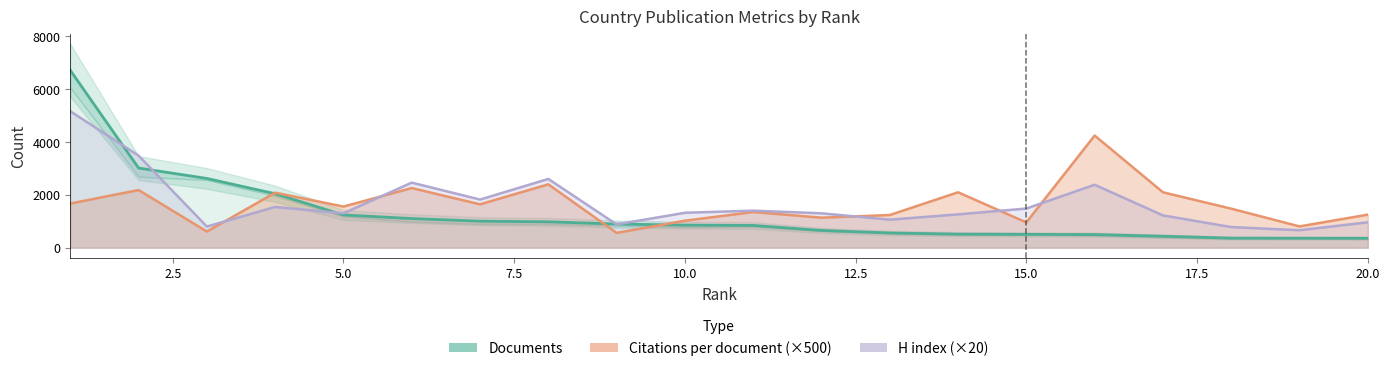

How many categories are shown in the chart?

20